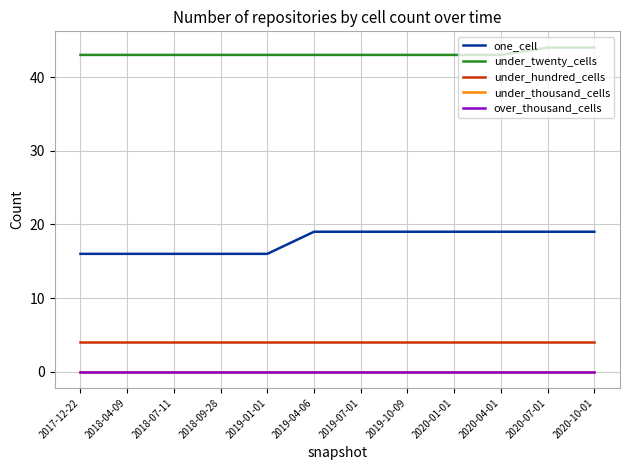

True or false: under_thousand_cells and under_twenty_cells intersect in this chart.

False